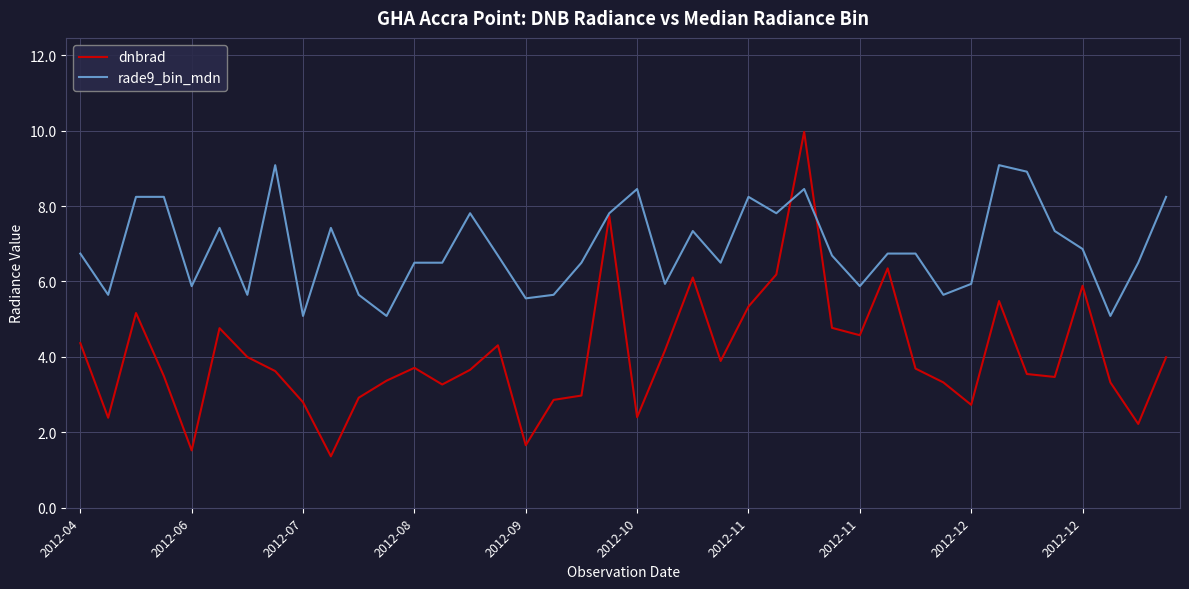

Which series has the widest spread of values?

dnbrad